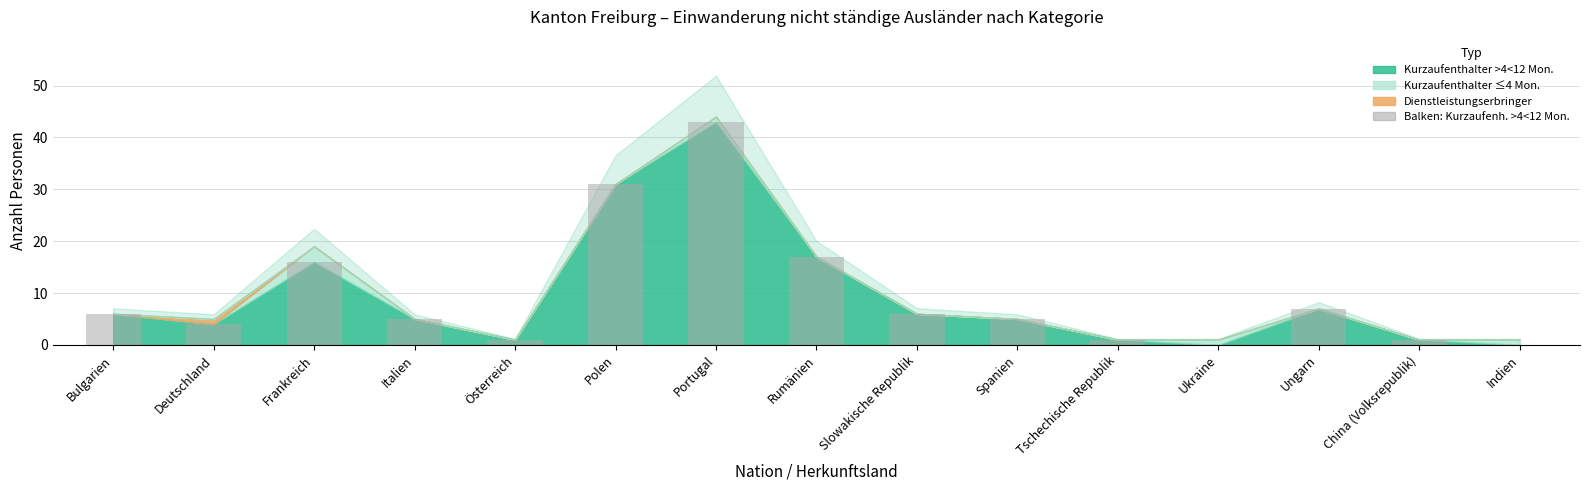

True or false: the data shows 7 at Ungarn.

True